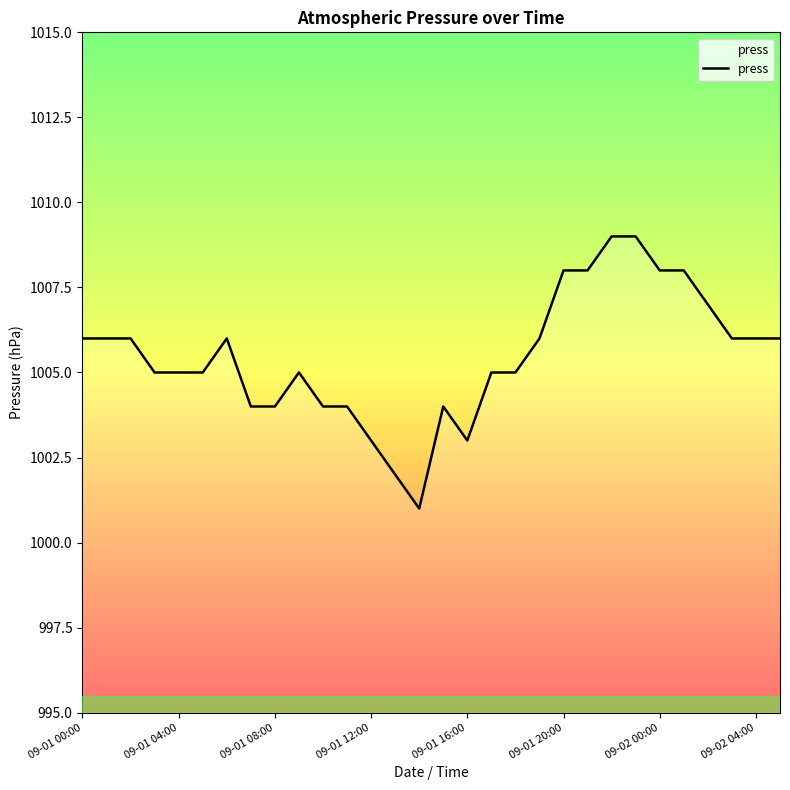

What is the average value?

1005